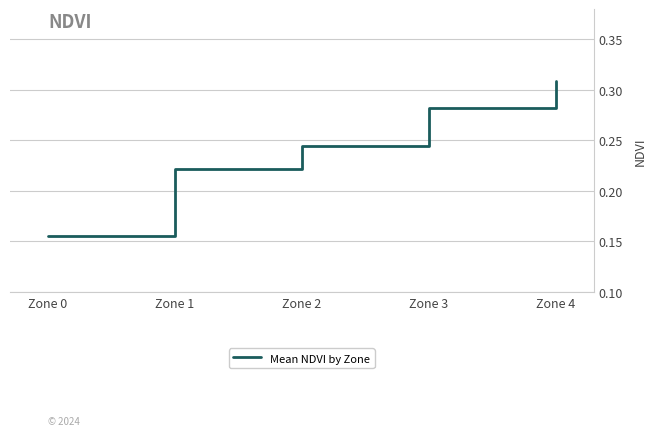

Between Zone 2 and Zone 0, which is larger?

Zone 2